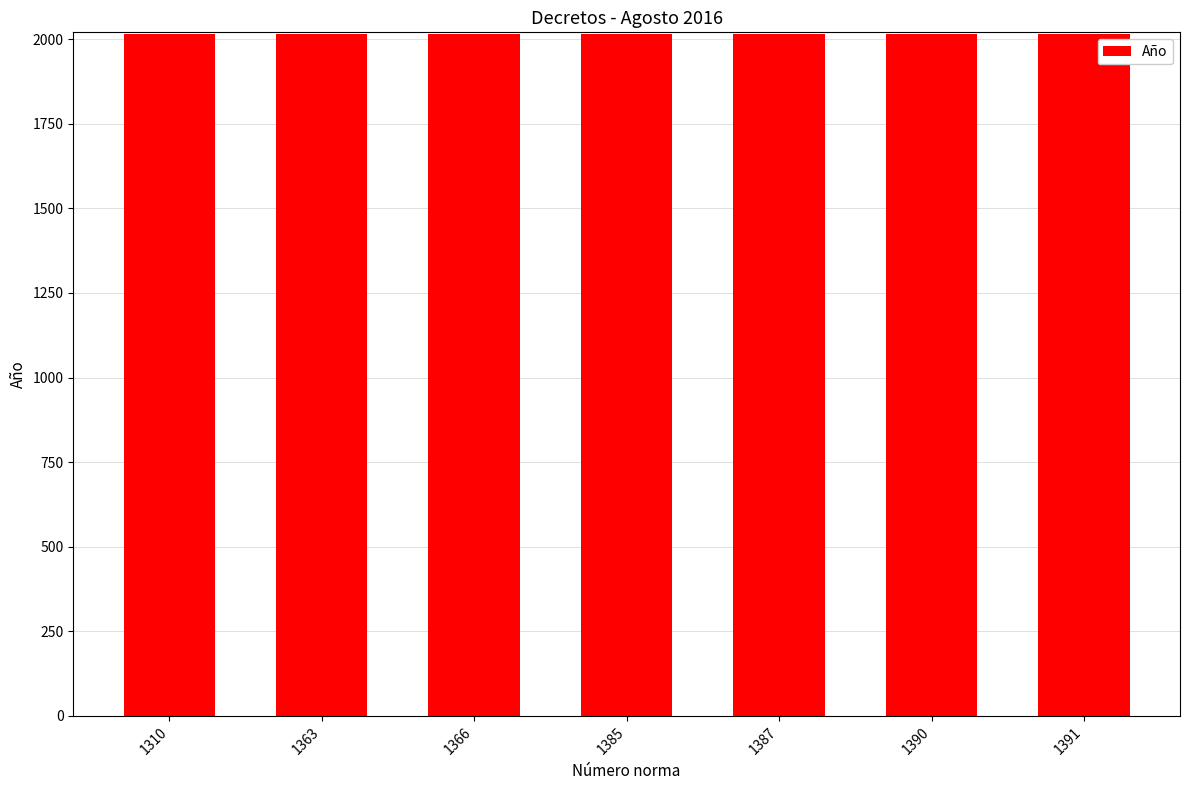

Rank the categories by Número norma value from lowest to highest.

1310, 1363, 1366, 1385, 1387, 1390, 1391